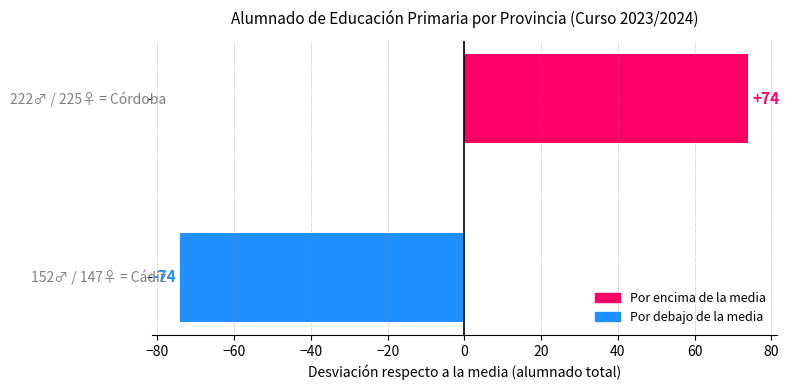

Reading bottom to top, extract all data points from this chart.

-74	74